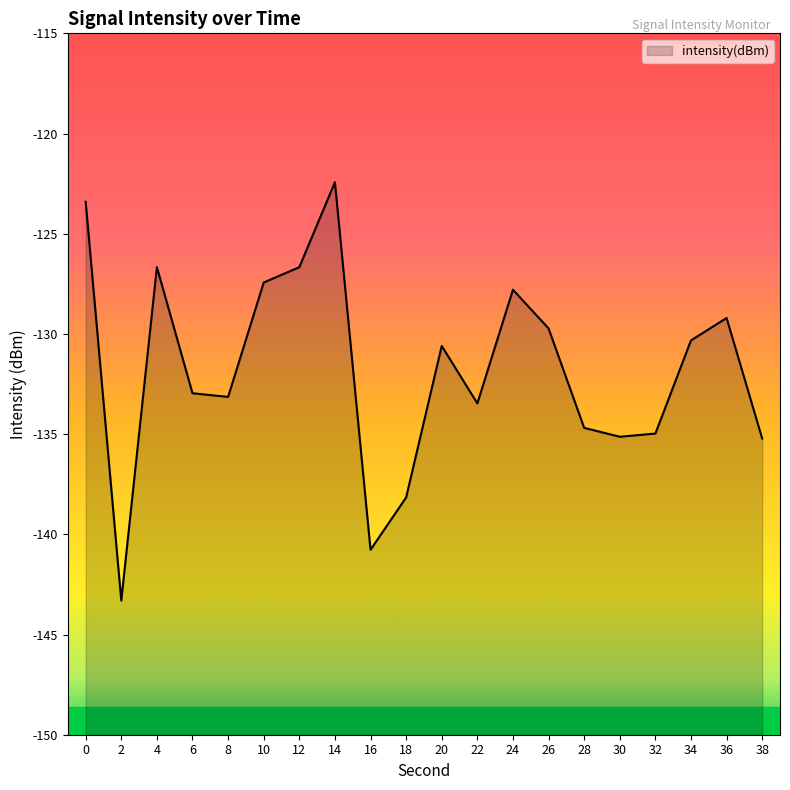

What is the difference between the second highest and second lowest values?

17.4